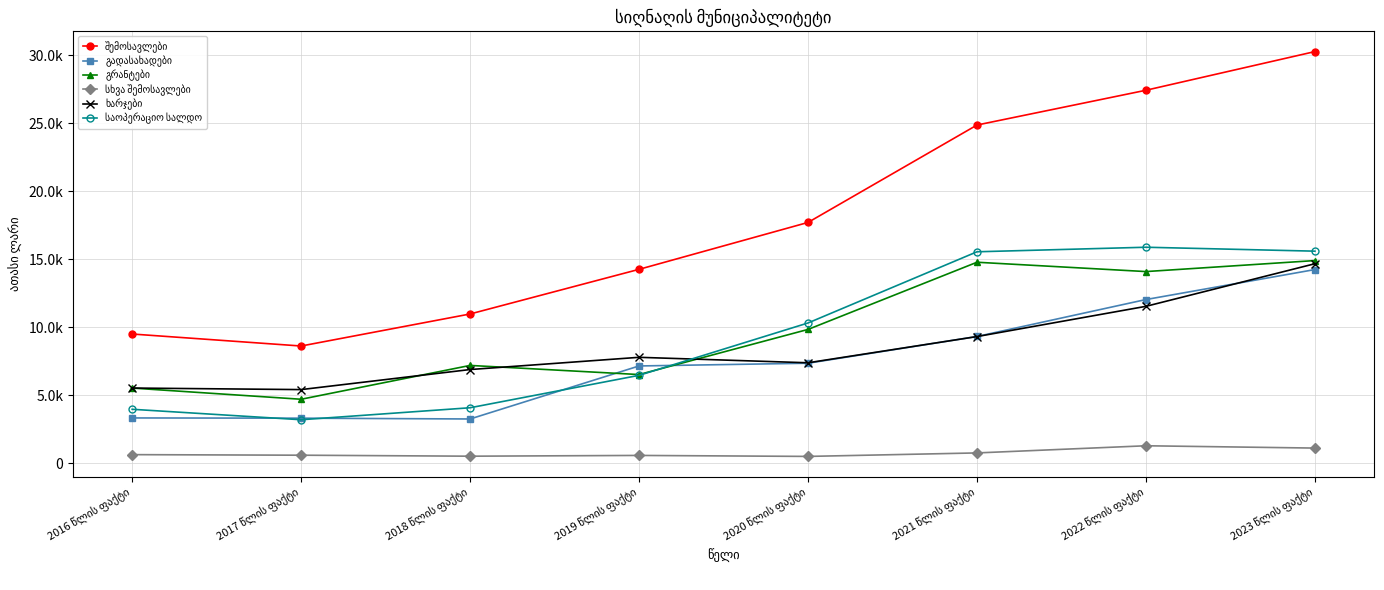

Reading right to left, transcribe all the data shown in this chart.

შემოსავლები: 30257.9	27415.6	24859.5	17701.3	14255.3	10974.3	8619.9	9501.5
გადასახადები: 14239.2	12035.9	9320.2	7355.4	7153.9	3257.8	3317.2	3333.9
გრანტები: 14899.5	14090.5	14776.2	9839.0	6522.2	7193.4	4707.0	5530.1
სხვა შემოსავლები: 1119.2	1289.3	763.1	506.9	579.1	523.1	595.7	637.4
ხარჯები: 14667.6	11536.5	9314.5	7388.1	7789.7	6891.6	5417.5	5531.1
საოპერაციო სალდო: 15590.3	15879.1	15544.9	10313.2	6465.5	4082.7	3202.4	3970.4